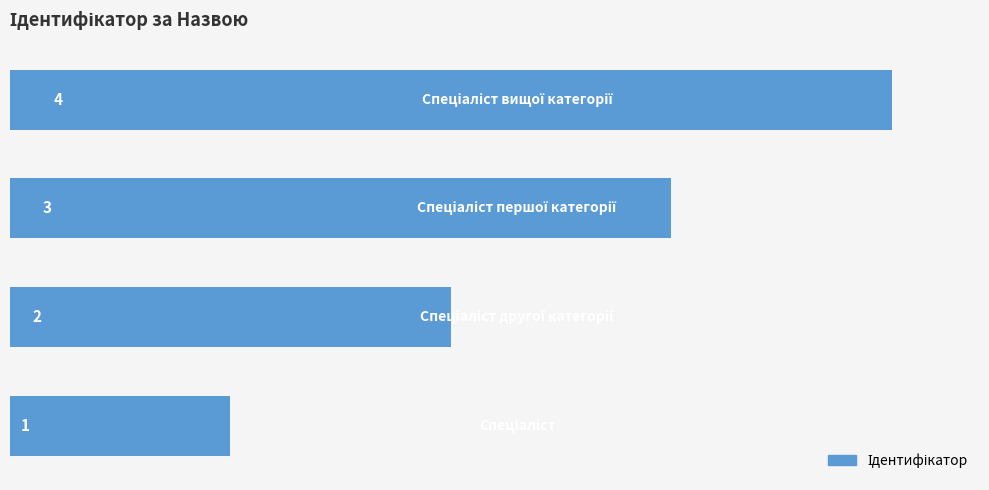

What is the maximum value shown in the chart?

4